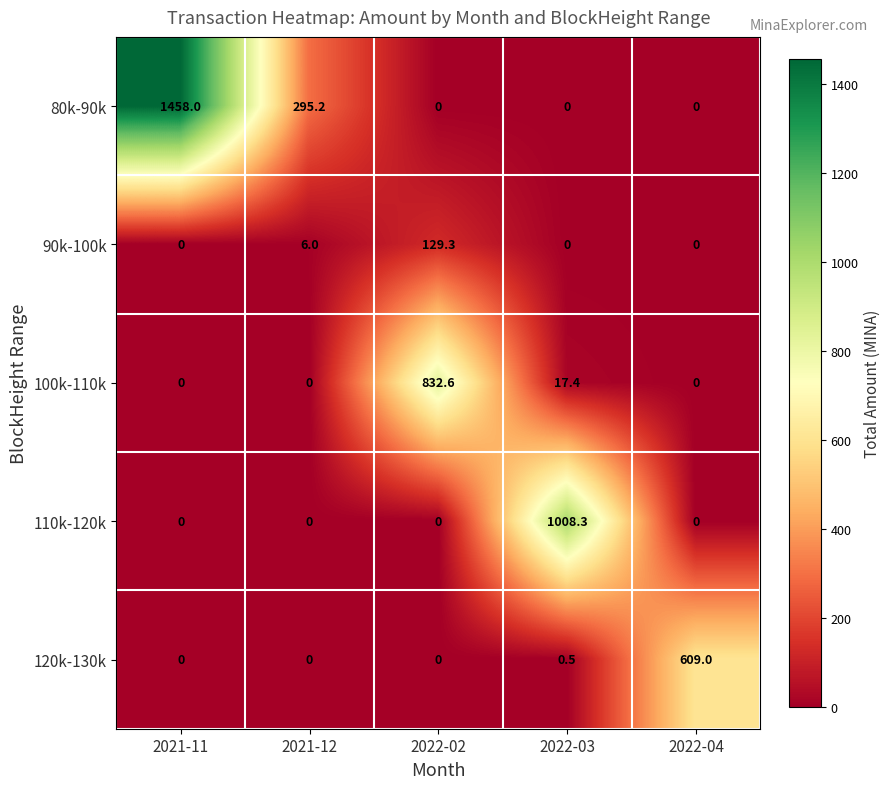

Reading left to right, list all the values displayed in this chart.

80k-90k: 1458.0	295.2	0.0	0.0	0.0
90k-100k: 0.0	6.0	129.3	0.0	0.0
100k-110k: 0.0	0.0	832.6	17.4	0.0
110k-120k: 0.0	0.0	0.0	1008.3	0.0
120k-130k: 0.0	0.0	0.0	0.5	609.0